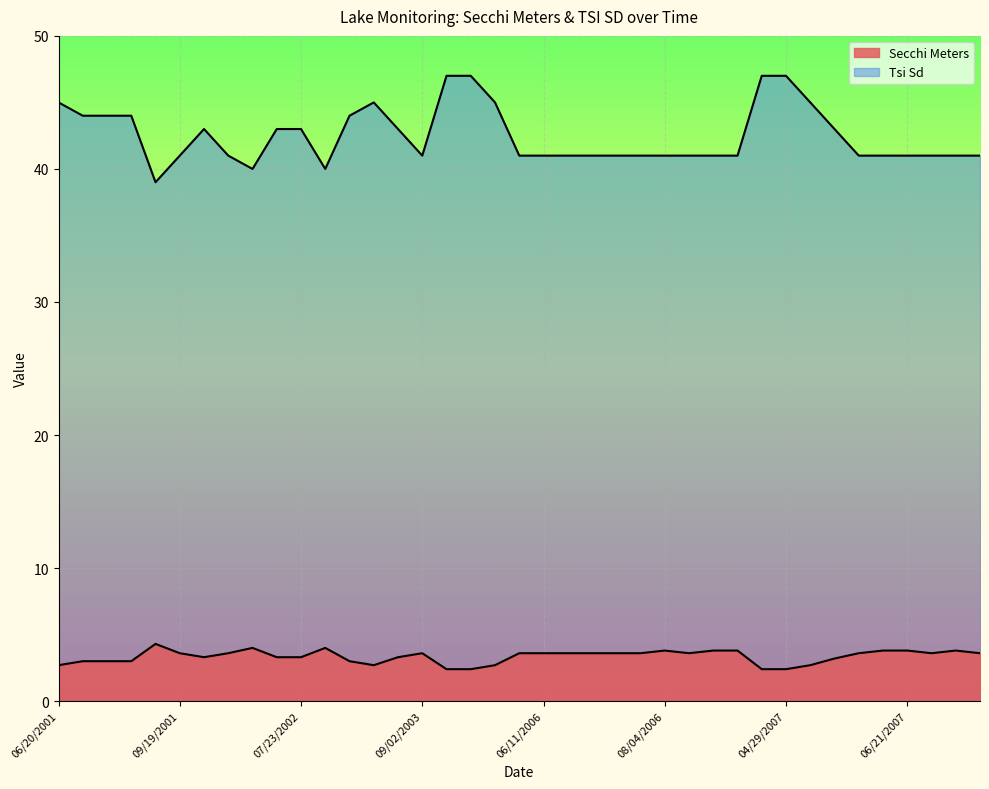

Which series changed the most between 05/07/2006 and 09/30/2006?

Secchi Meters